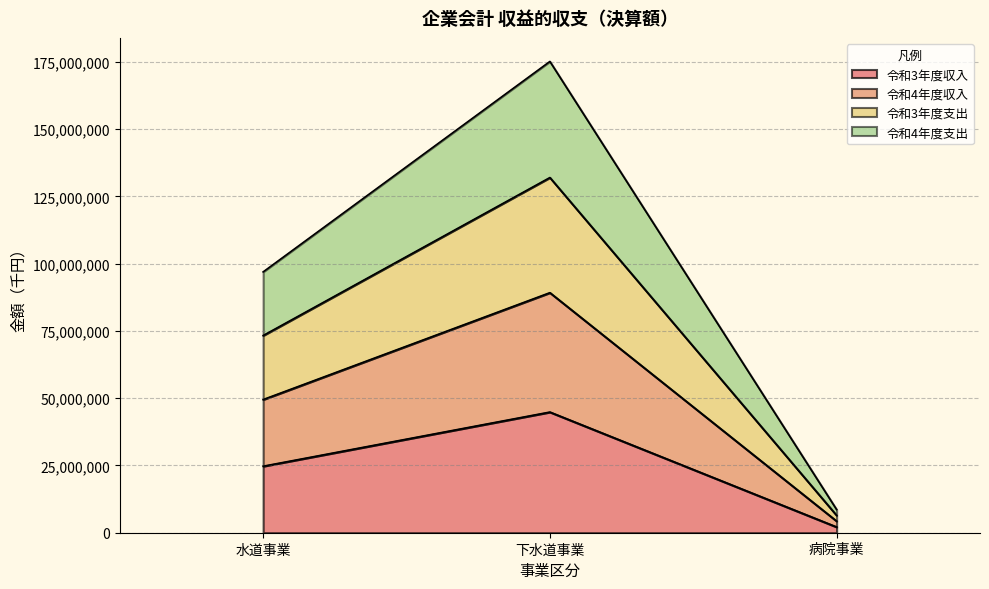

What is the difference between the 収益的収入(令和3年度決算) values at 病院事業 and 水道事業?

22601041